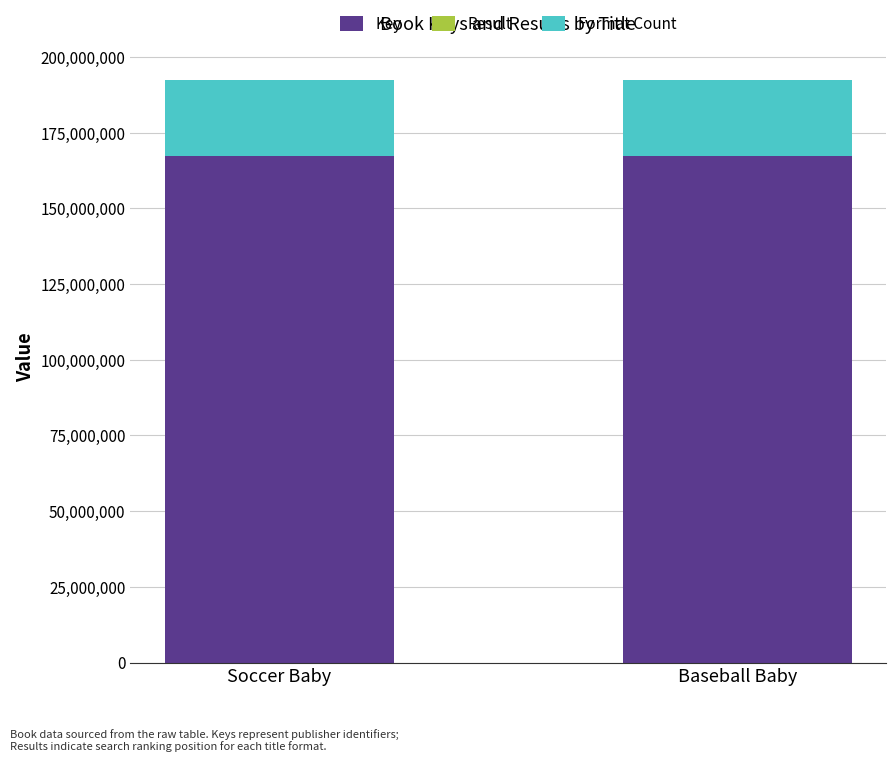

The value of Key at Baseball Baby is 167296949. True or false?

True